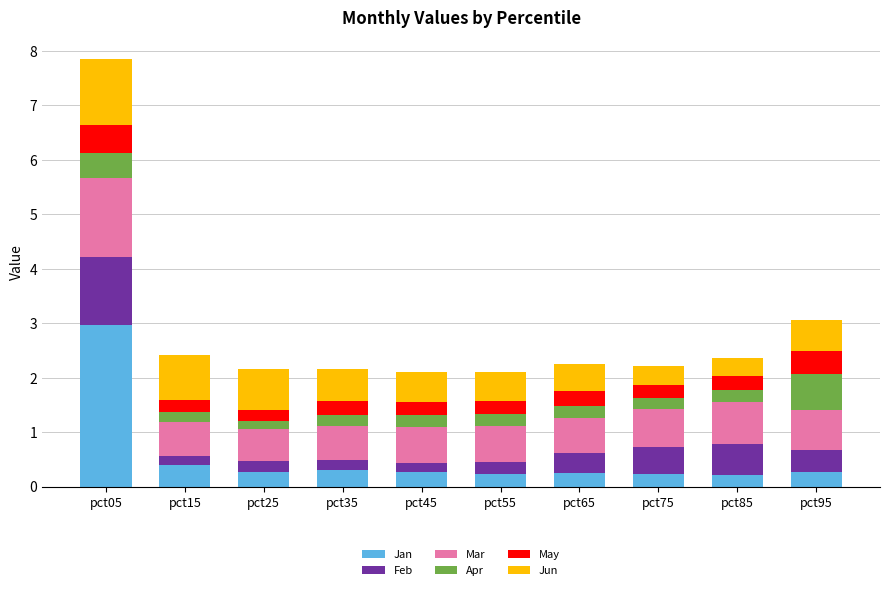

What is the average value of the Jan series?

0.5